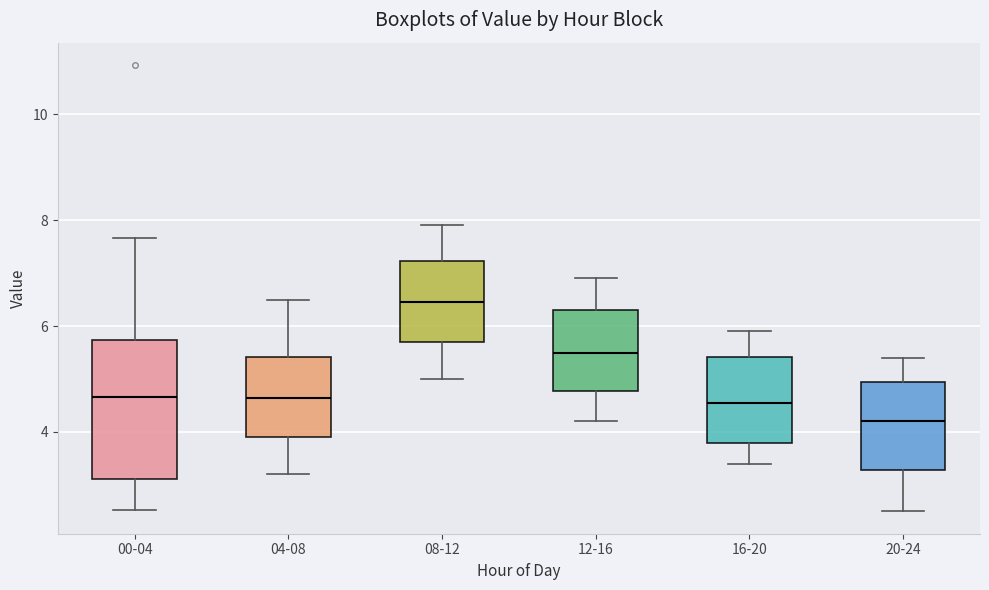

Which box is the tallest, from its lower edge to its upper edge?

00-04